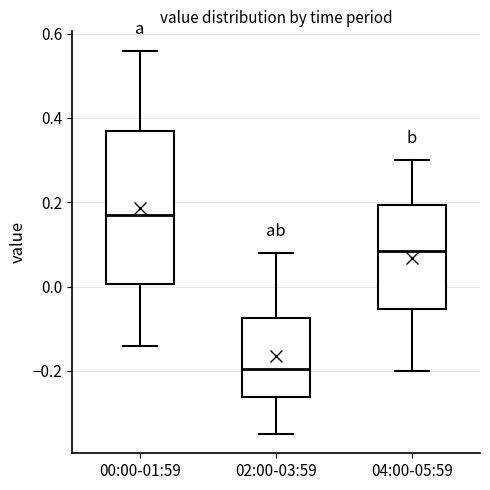

Comparing the boxes themselves (not the whiskers), which one is the tallest?

00:00-01:59